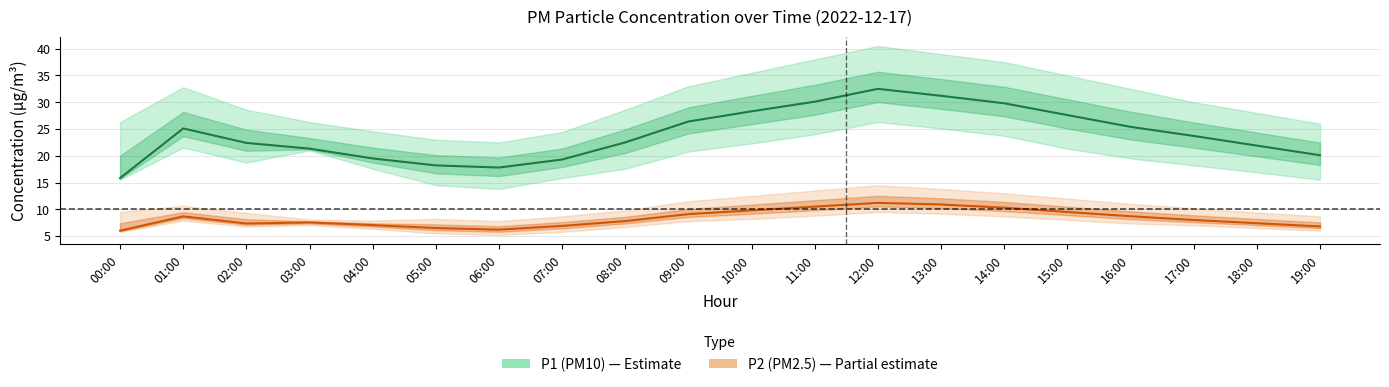

What position from the right is 02:00?

18